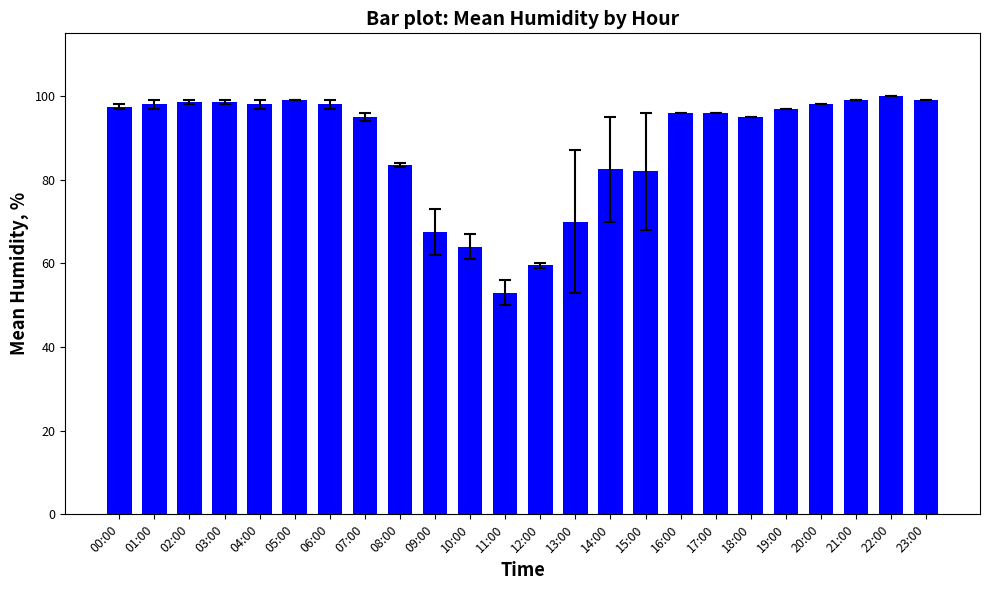

What is the value of the 20th bar from the left?

97.0